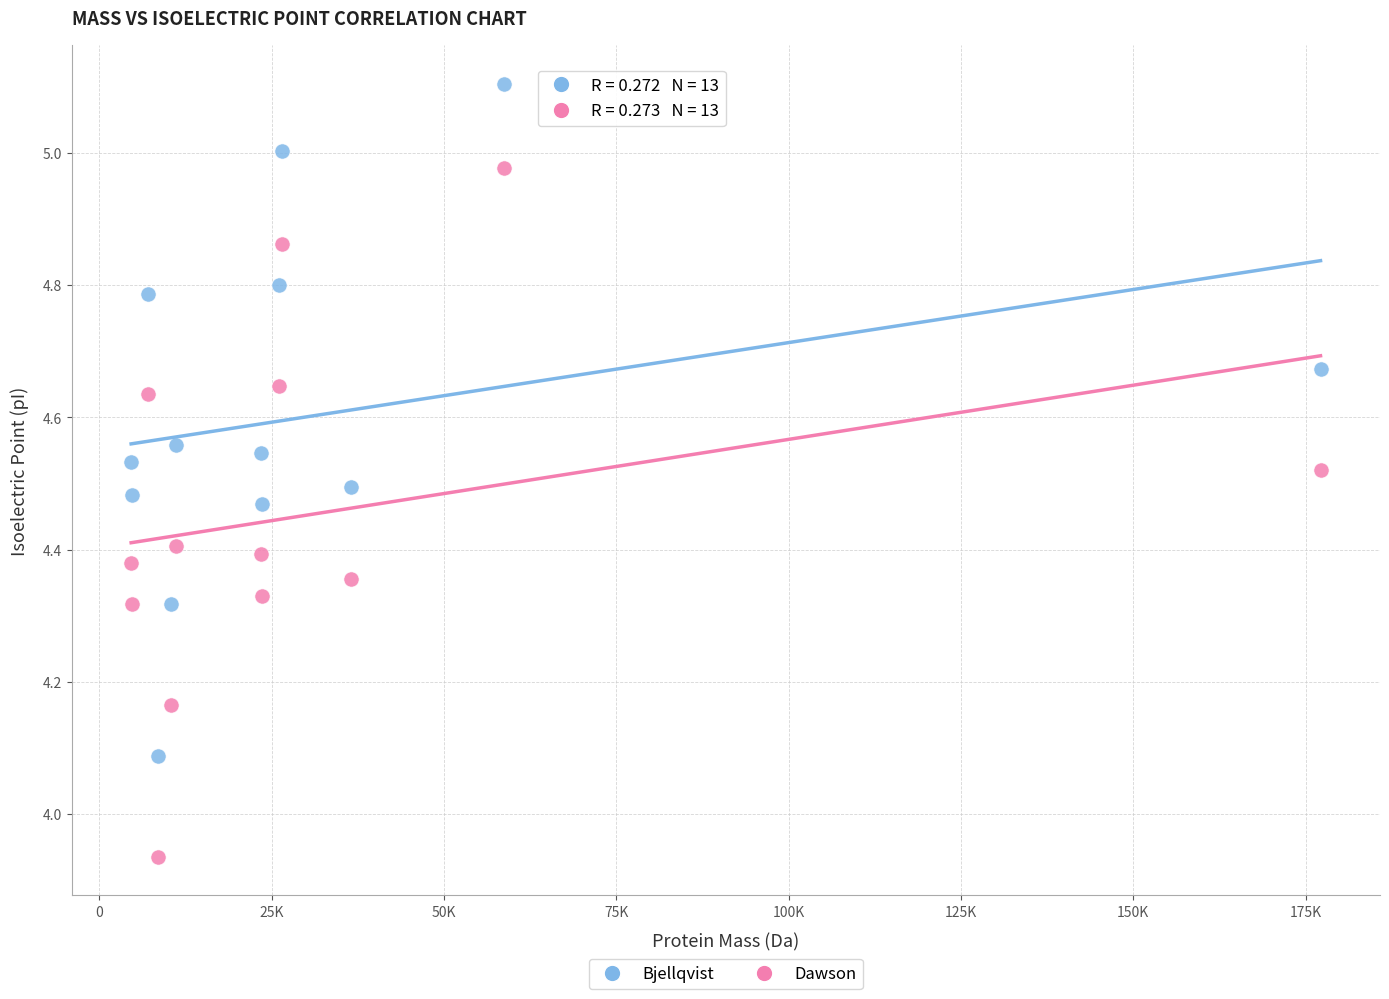

Which series has the widest spread of Y values?

Dawson